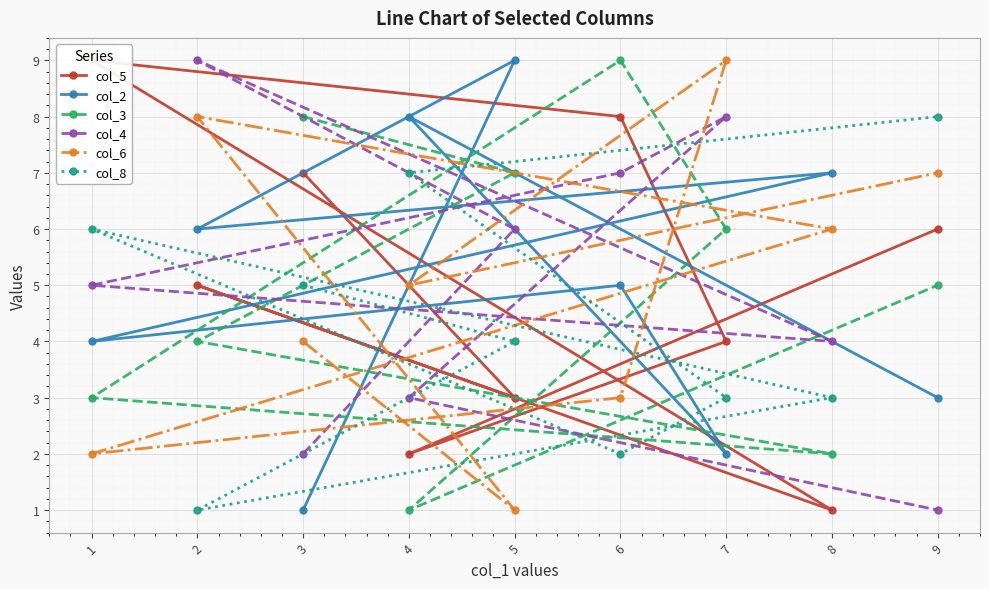

What are all the series names shown in the legend?

col_5, col_2, col_3, col_4, col_6, col_8